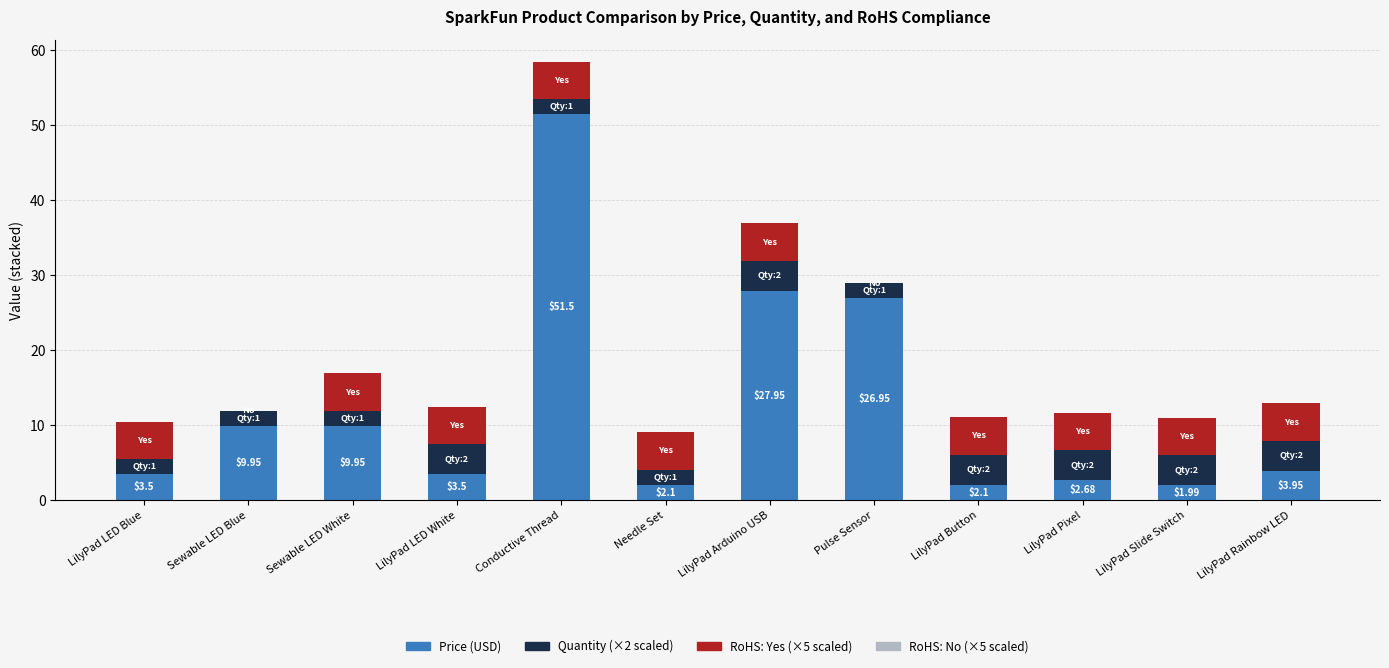

What is the total value across all series at LilyPad LED White?

12.5